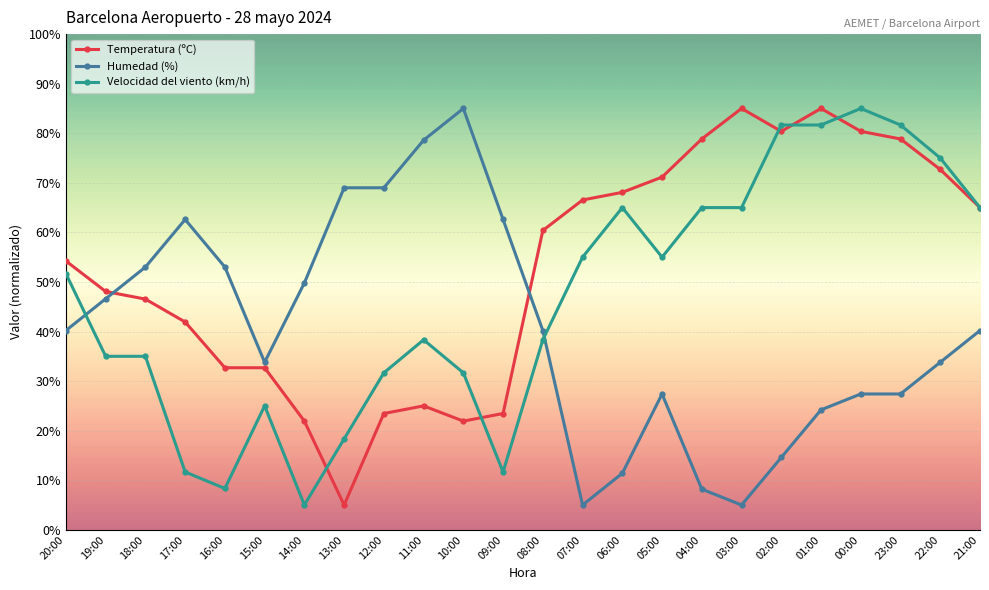

What is the greatest value displayed?

85.0